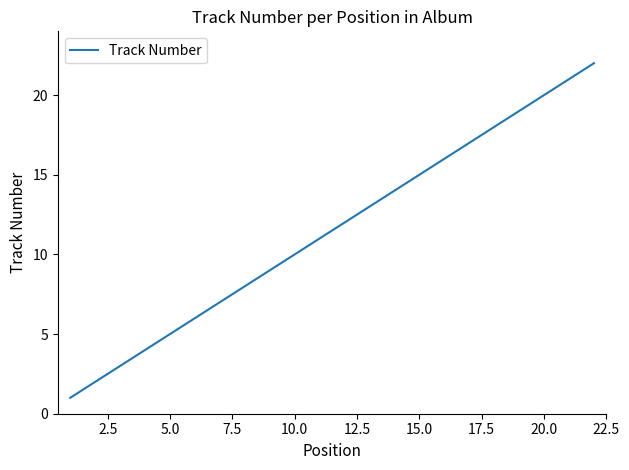

What is the smallest value displayed?

1